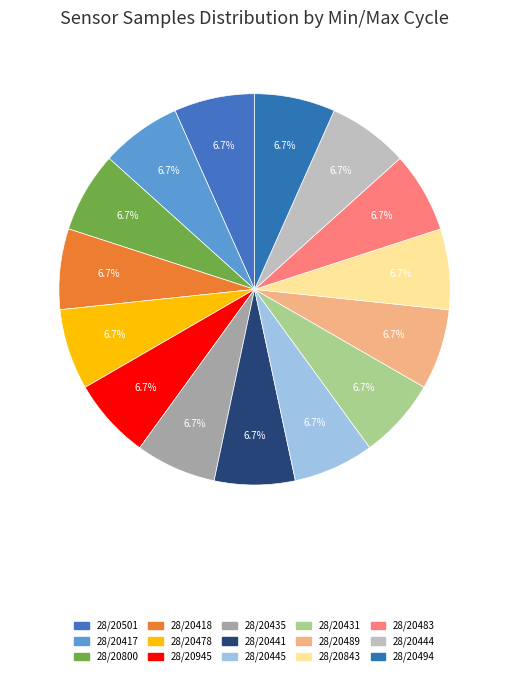

What portion of the pie excludes 28/20478?

93.3%